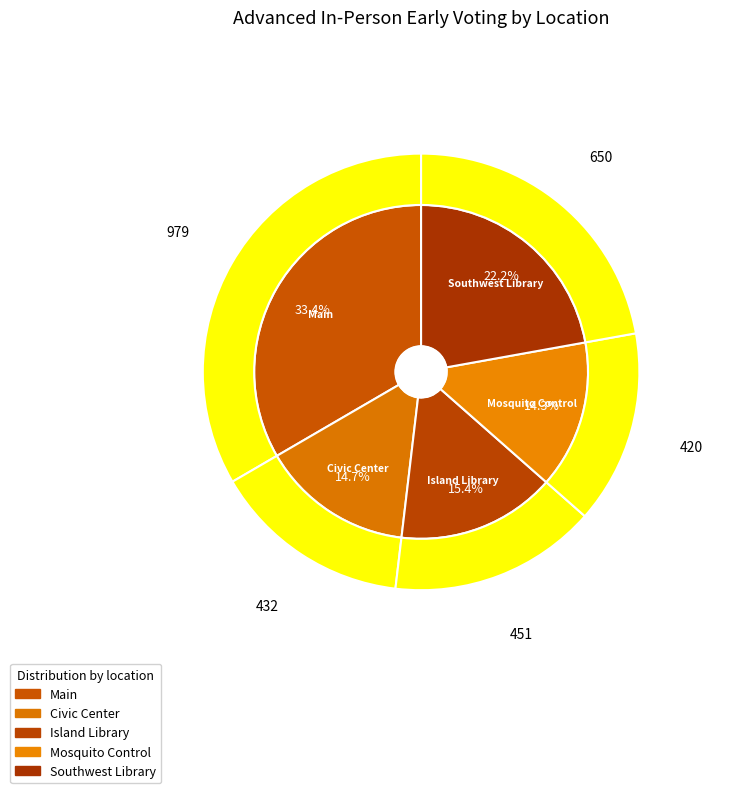

What is the smallest slice in the pie chart?

Mosquito Control